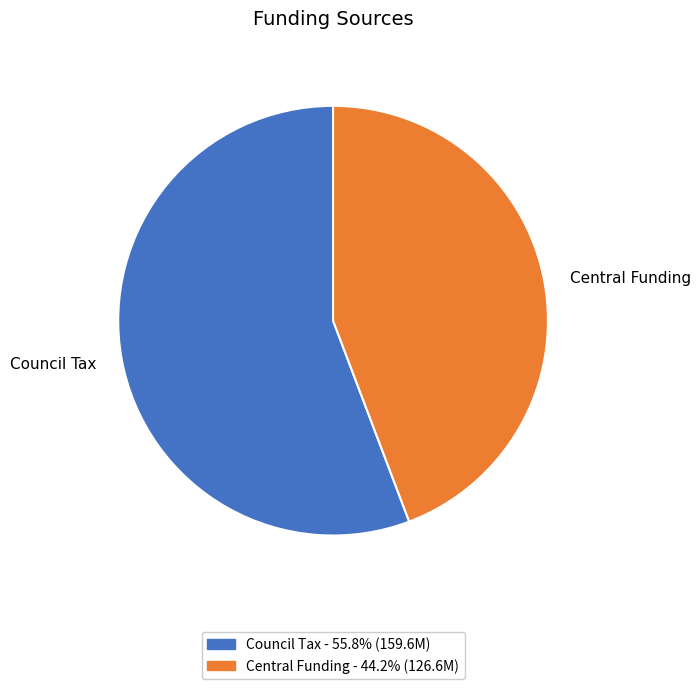

Which slice represents more than half of the pie?

Council Tax